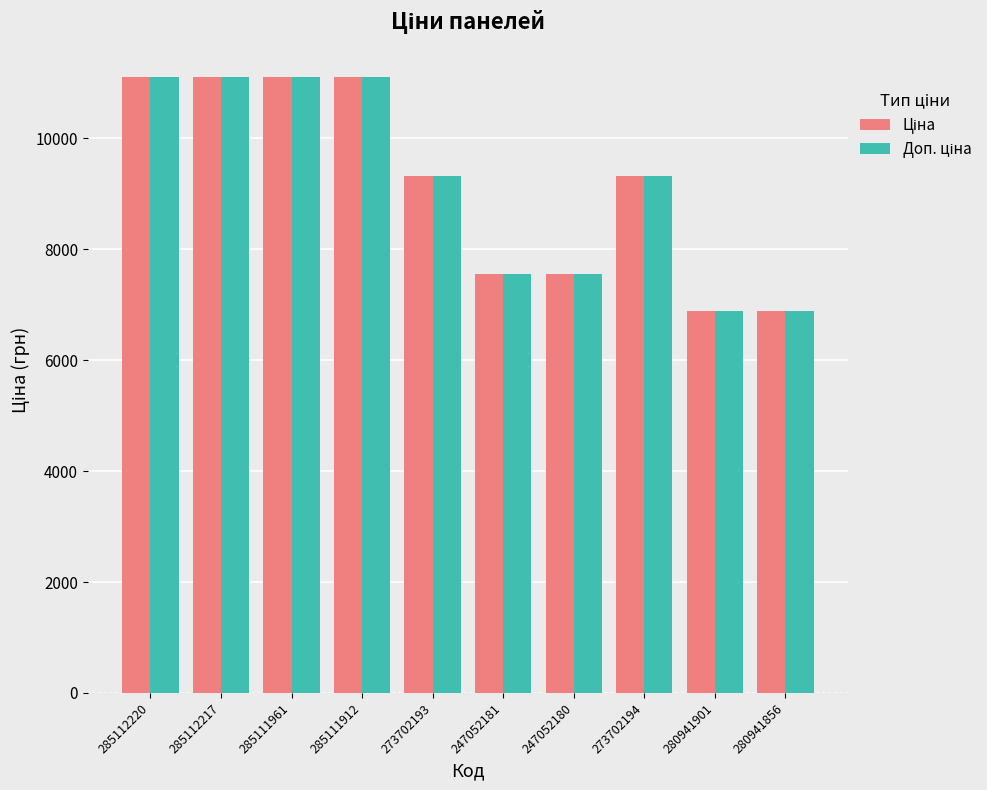

What is the greatest value displayed?

11113.6